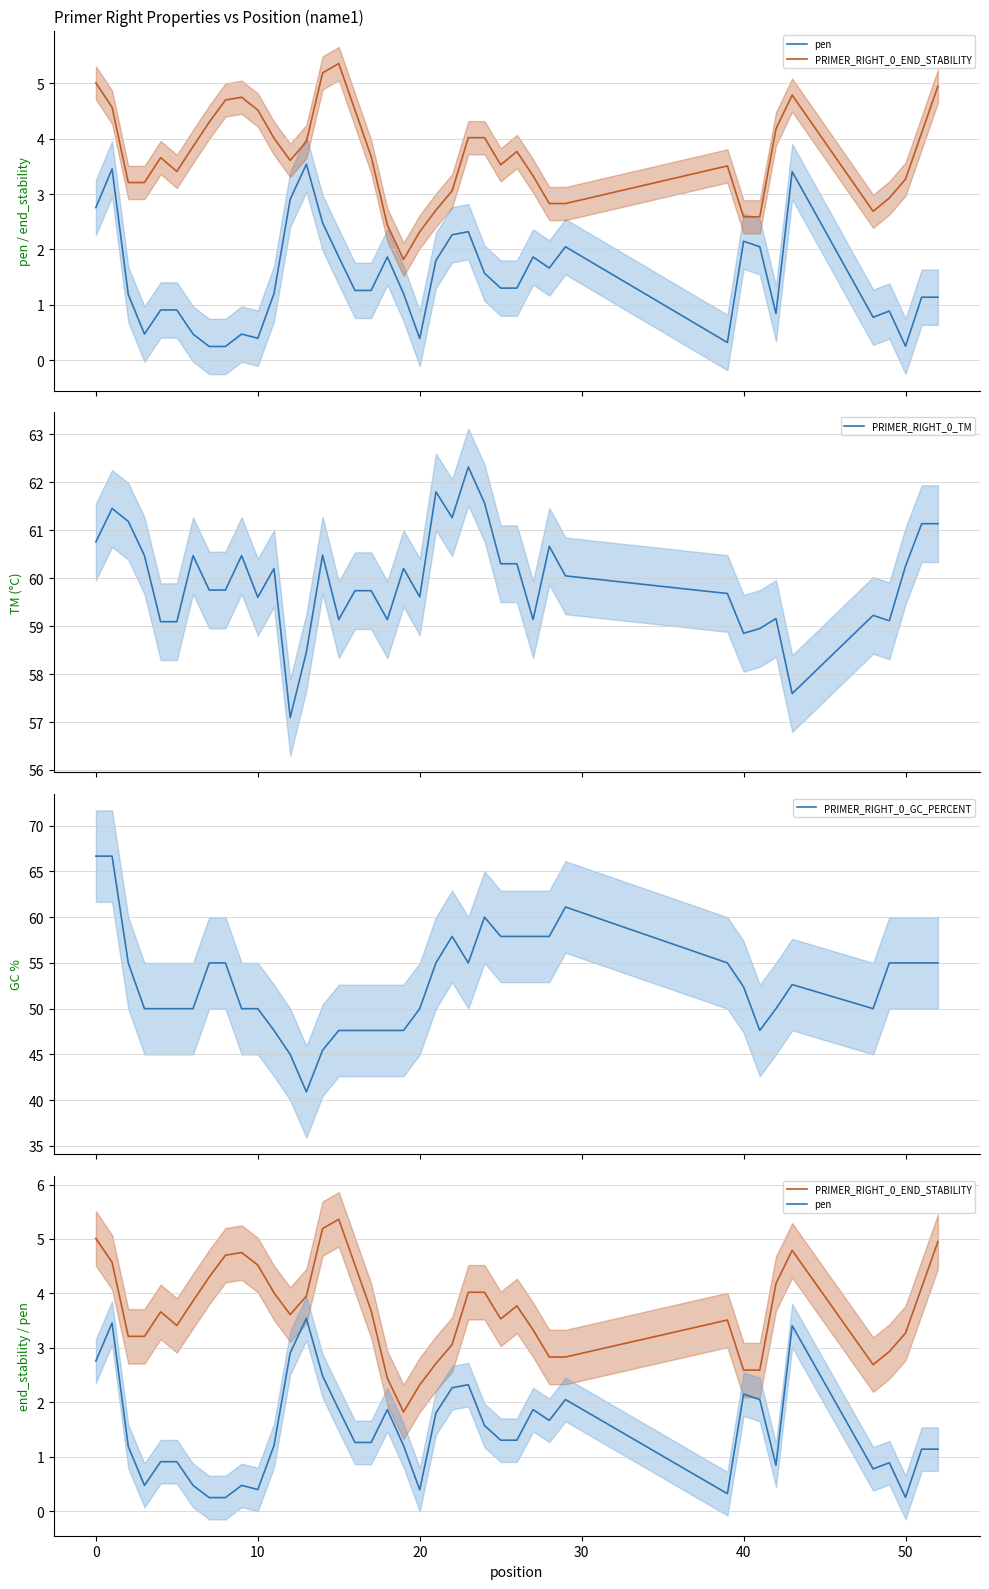

At how many categories does at least one series exceed 24?

40